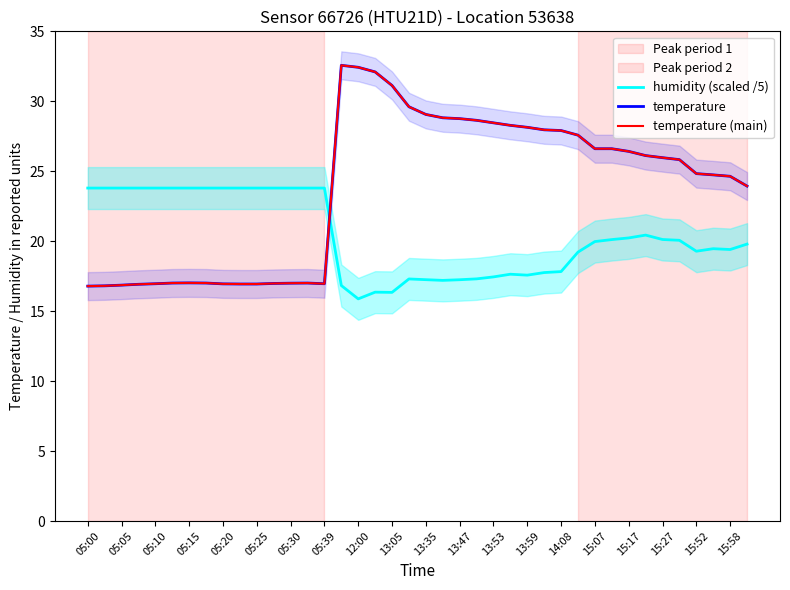

How many values in the humidity (scaled /5) series exceed 20?

20